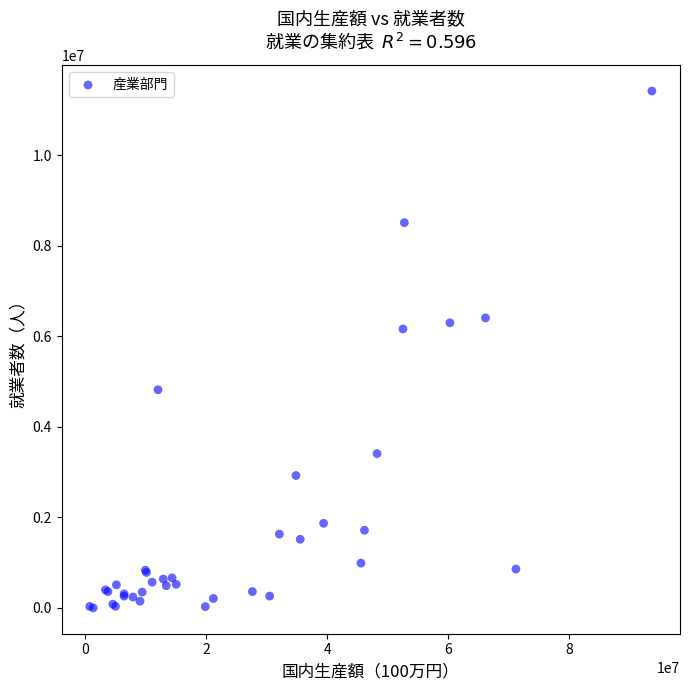

What Y value in the scatter plot is closest to 5707394?

6159666